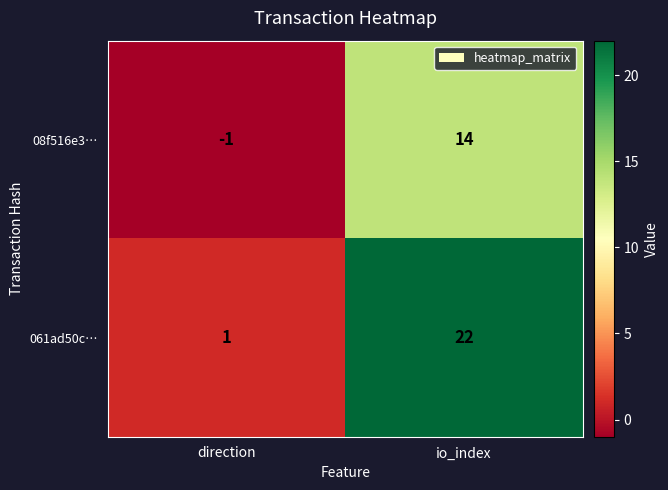

Count the number of data series in this chart.

2